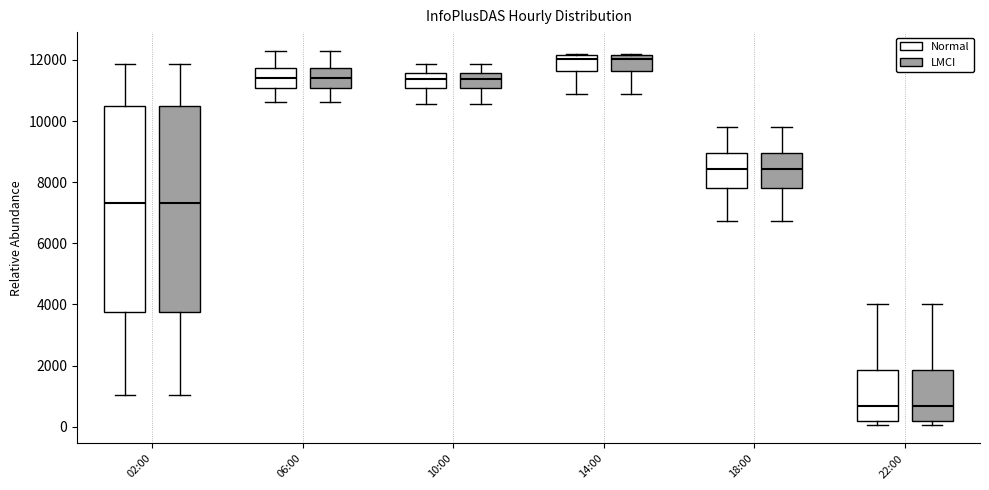

Where is the lower edge of the box for 02:00 (LMCI) on the y-axis? The values are not printed on the chart, so give them approximately, as read against the axis.

3800